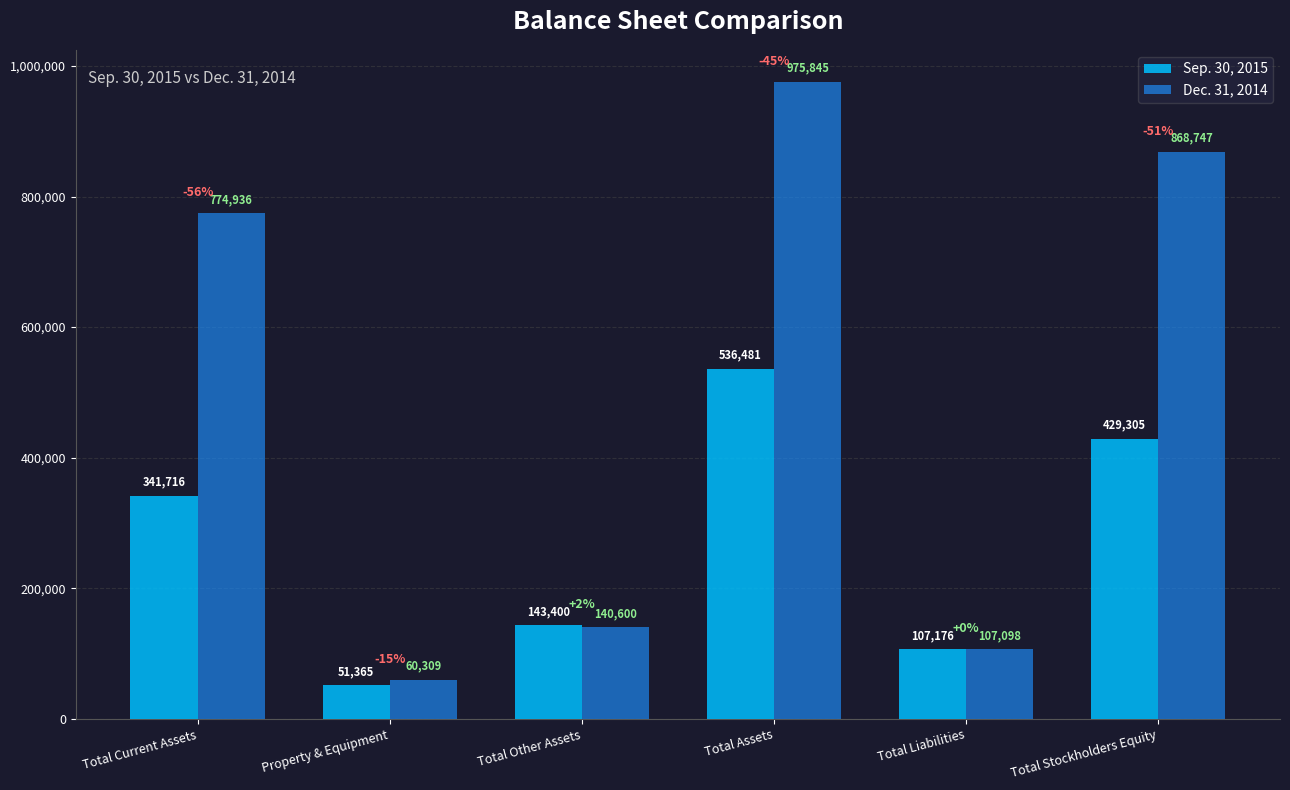

Rank the series by their average value, from lowest to highest.

Sep. 30, 2015, Dec. 31, 2014